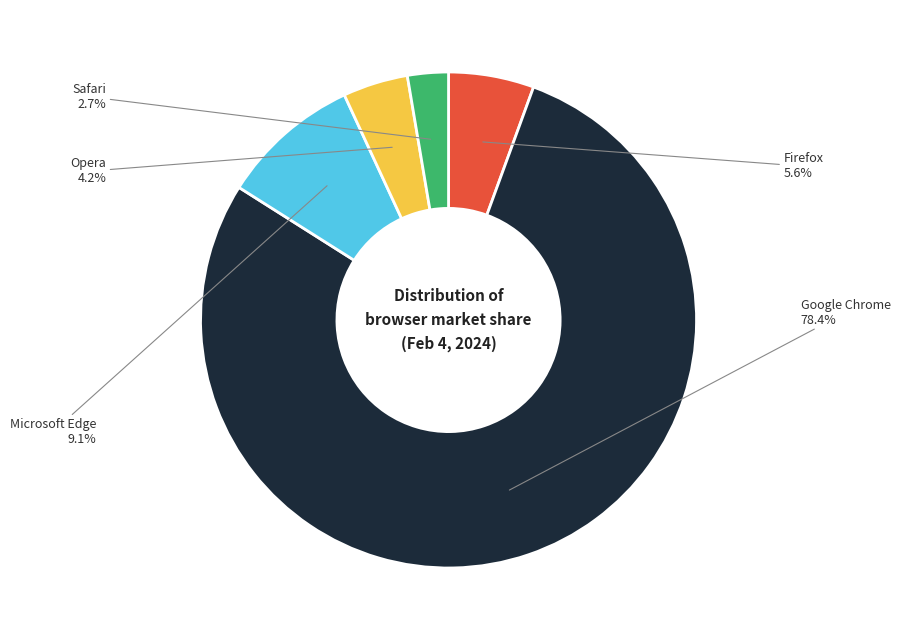

Does any single category account for the majority?

Yes